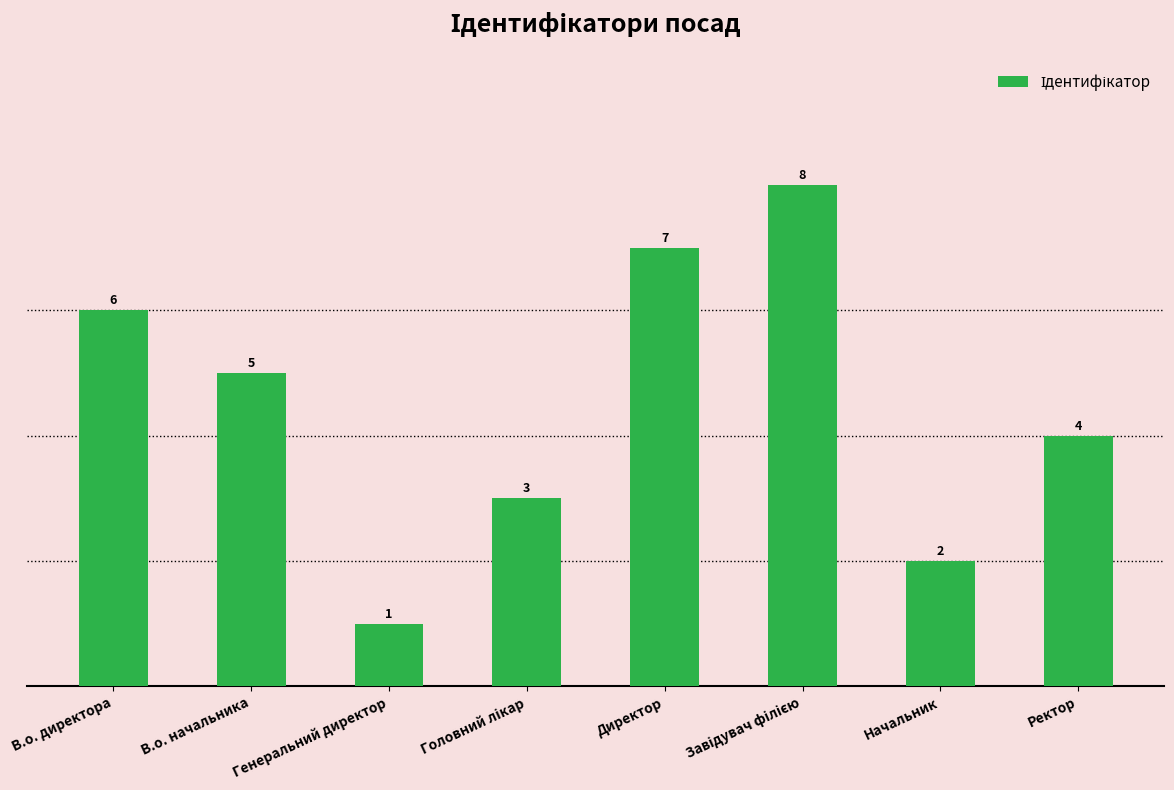

Reading left to right, extract all data points from this chart.

6	5	1	3	7	8	2	4